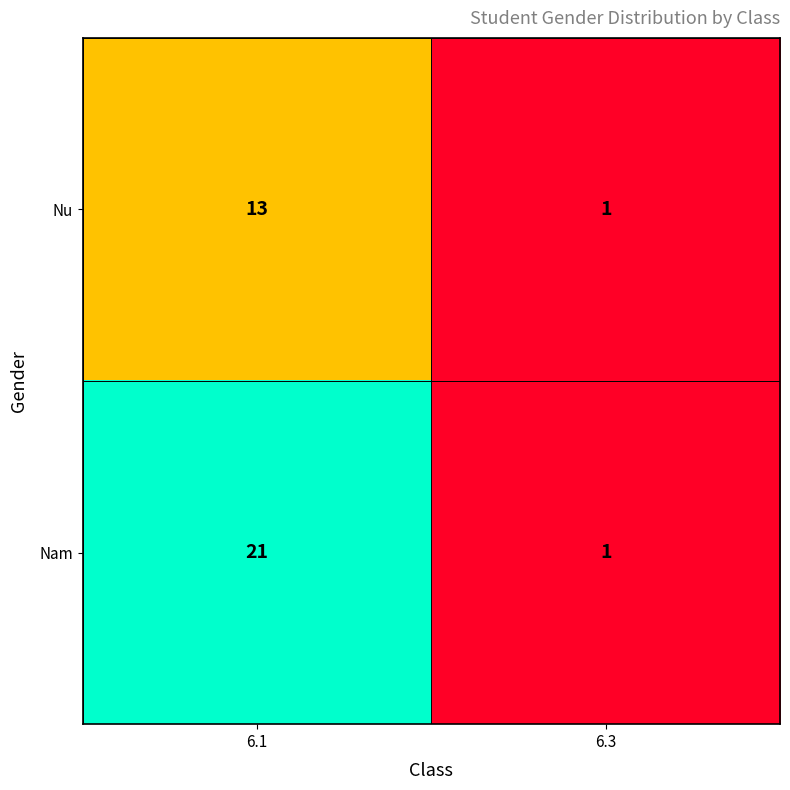

List the series in order of their peak value, highest first.

Nam, Nu